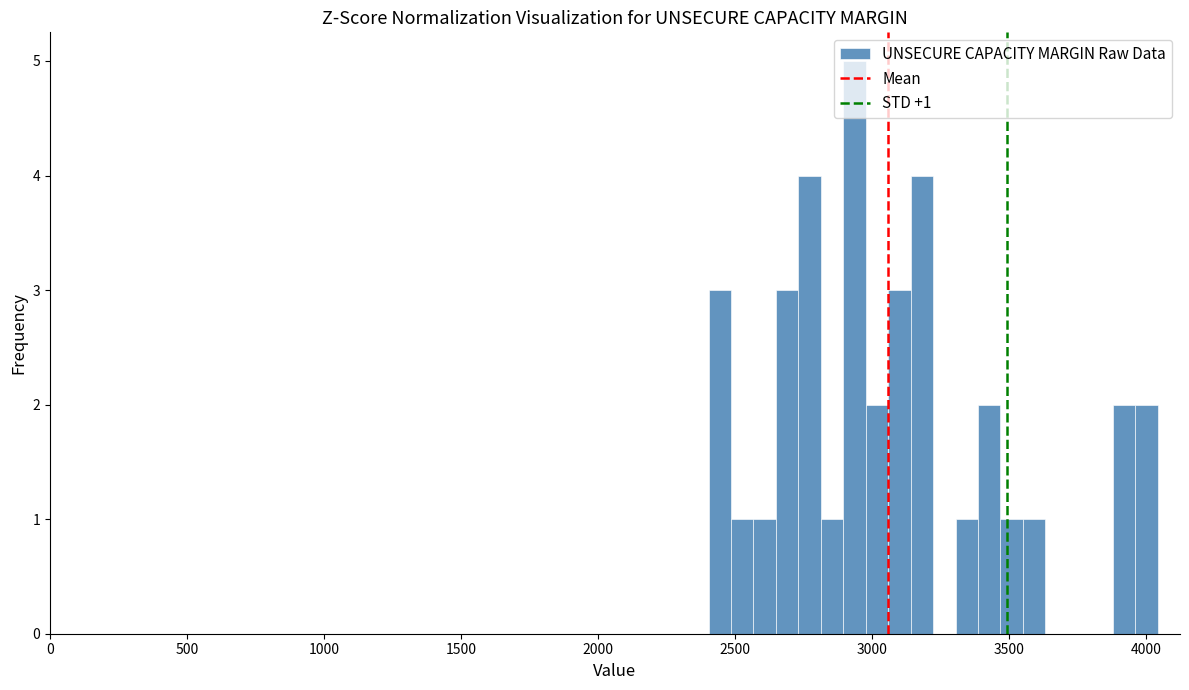

Around what value on the x-axis is the tallest bar? Give the approximate position of its centre, as read against the axis.

2950